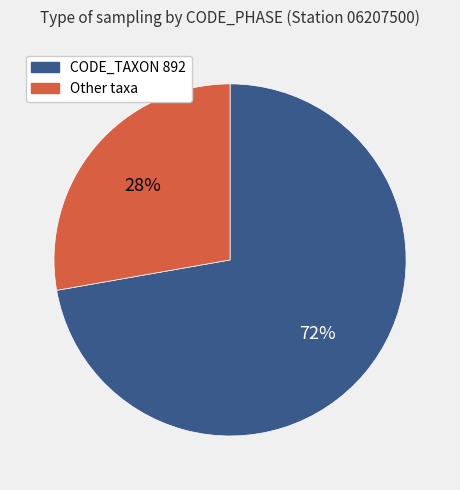

Count the number of slices in the pie.

2